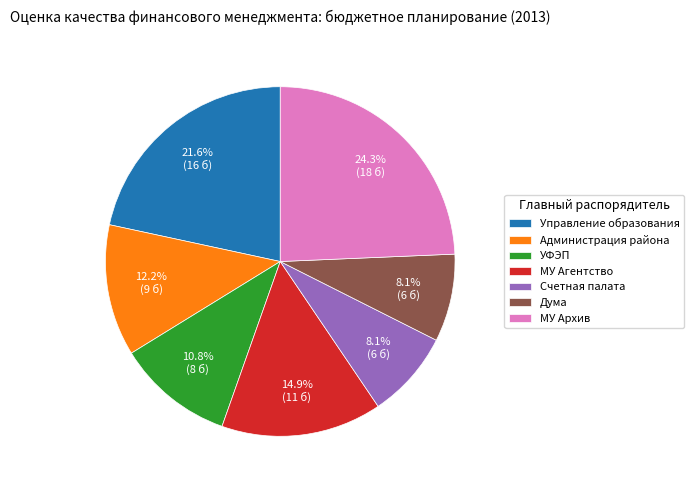

How many slices are in this pie chart?

7